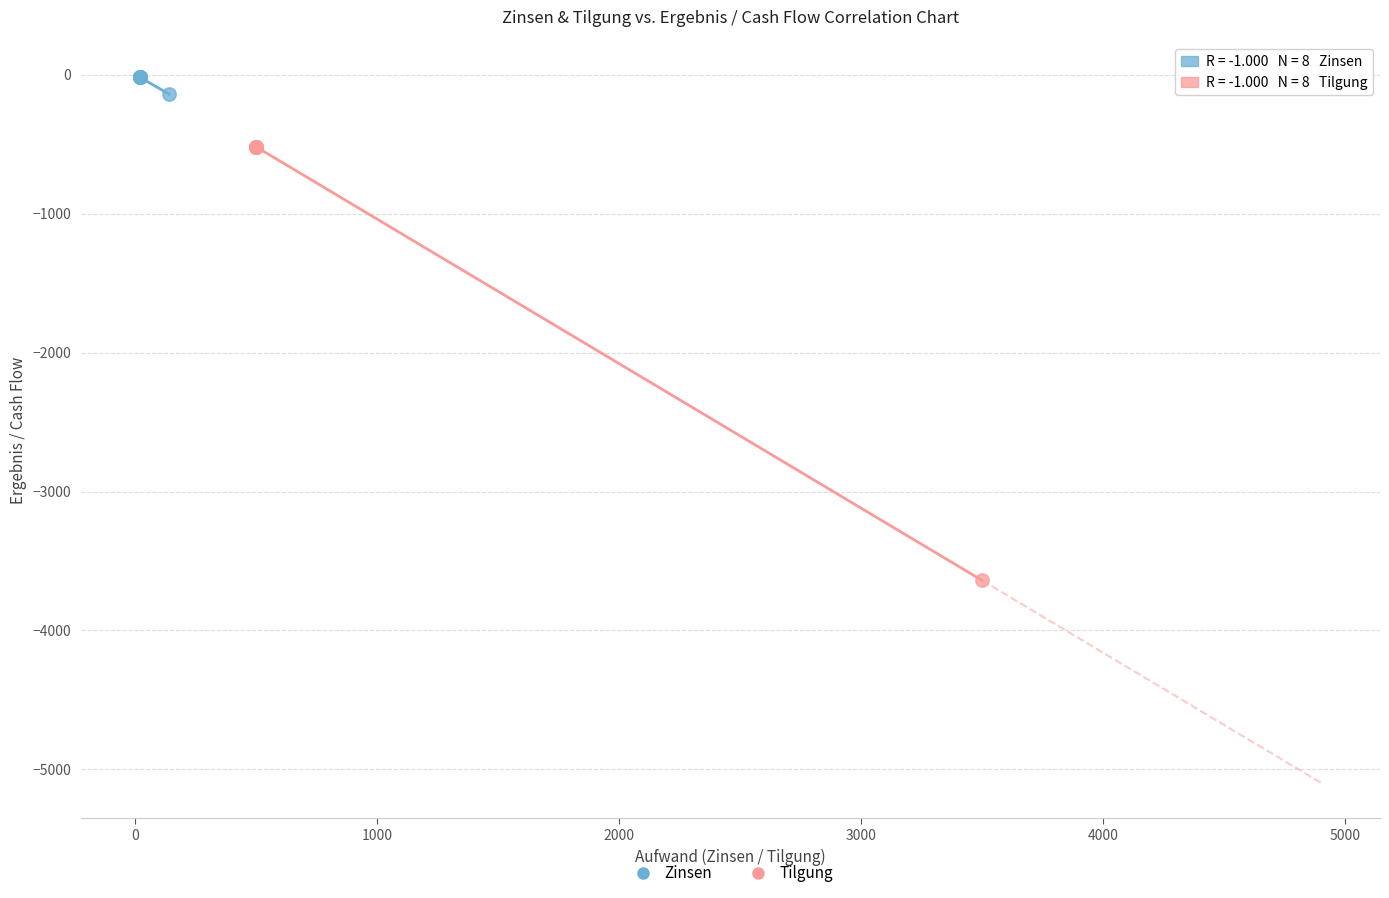

What are all the series names shown in the legend?

Zinsen, Tilgung